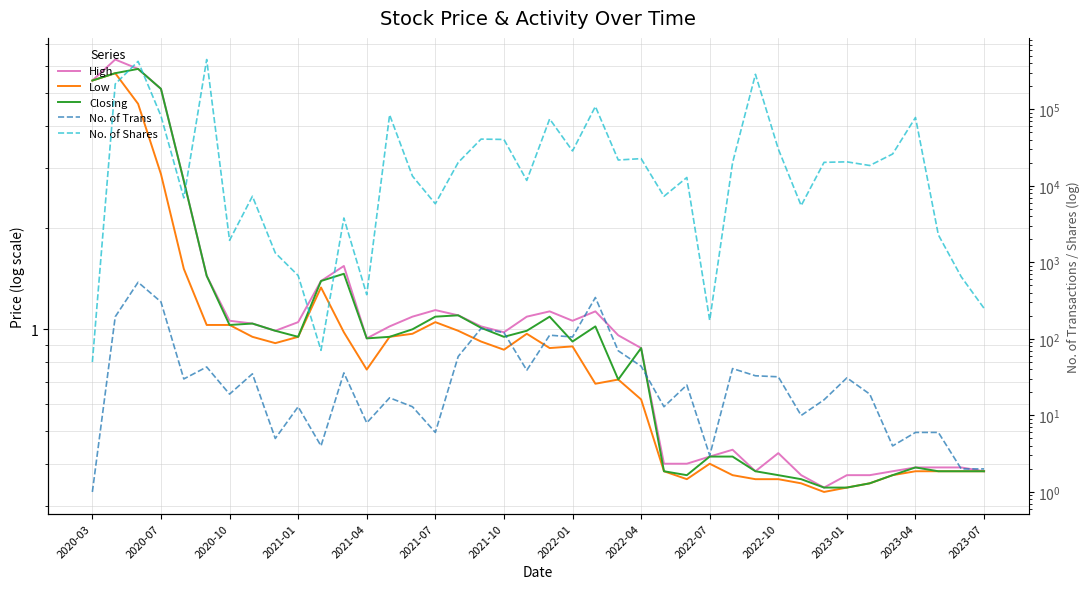

Which series changed the most between 20 and 37?

No. of Shares